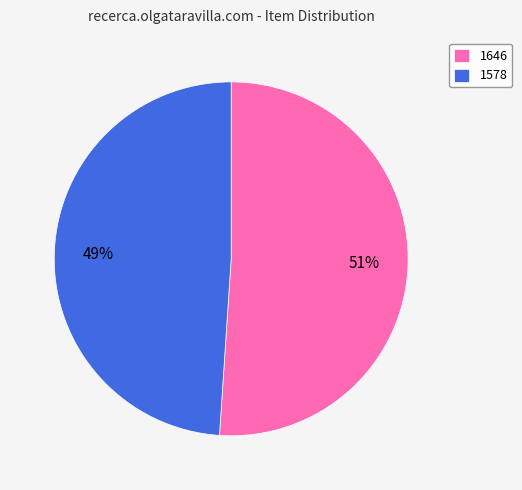

The 1646 slice represents 51% of the pie. True or false?

True